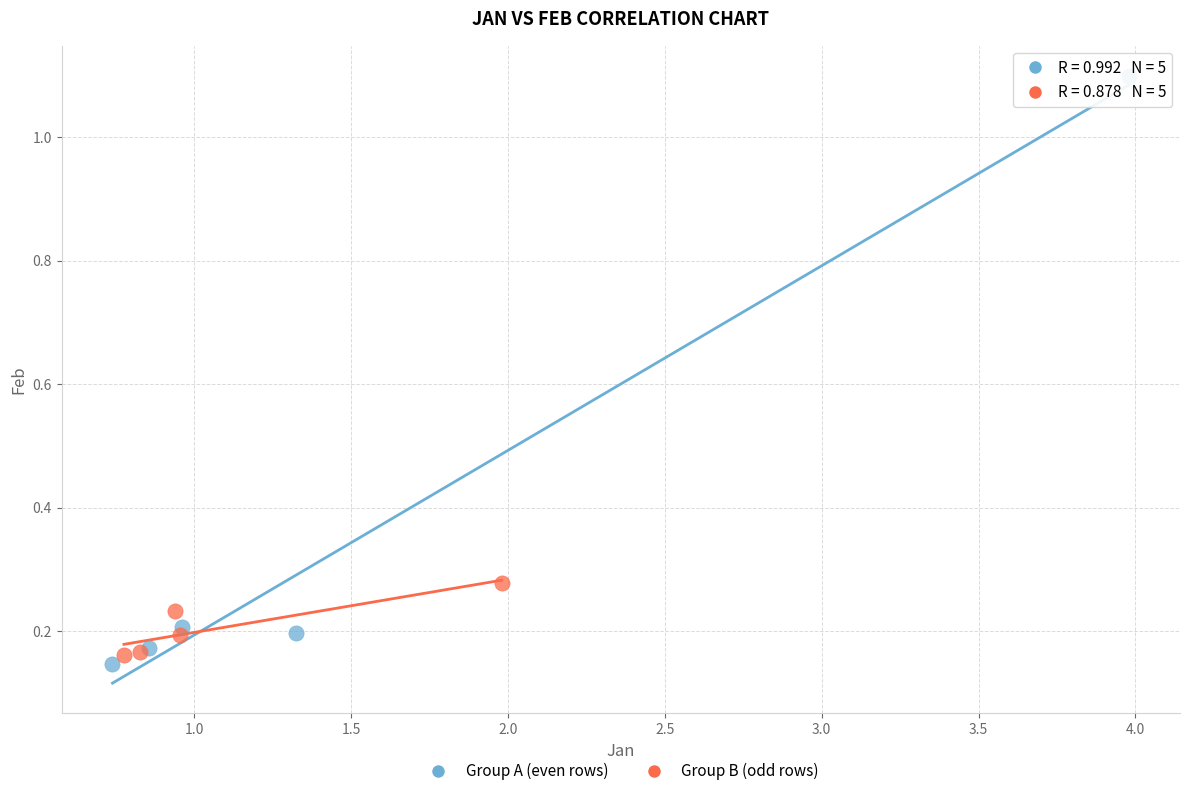

Which series contains the highest Y value?

Group A (even rows)